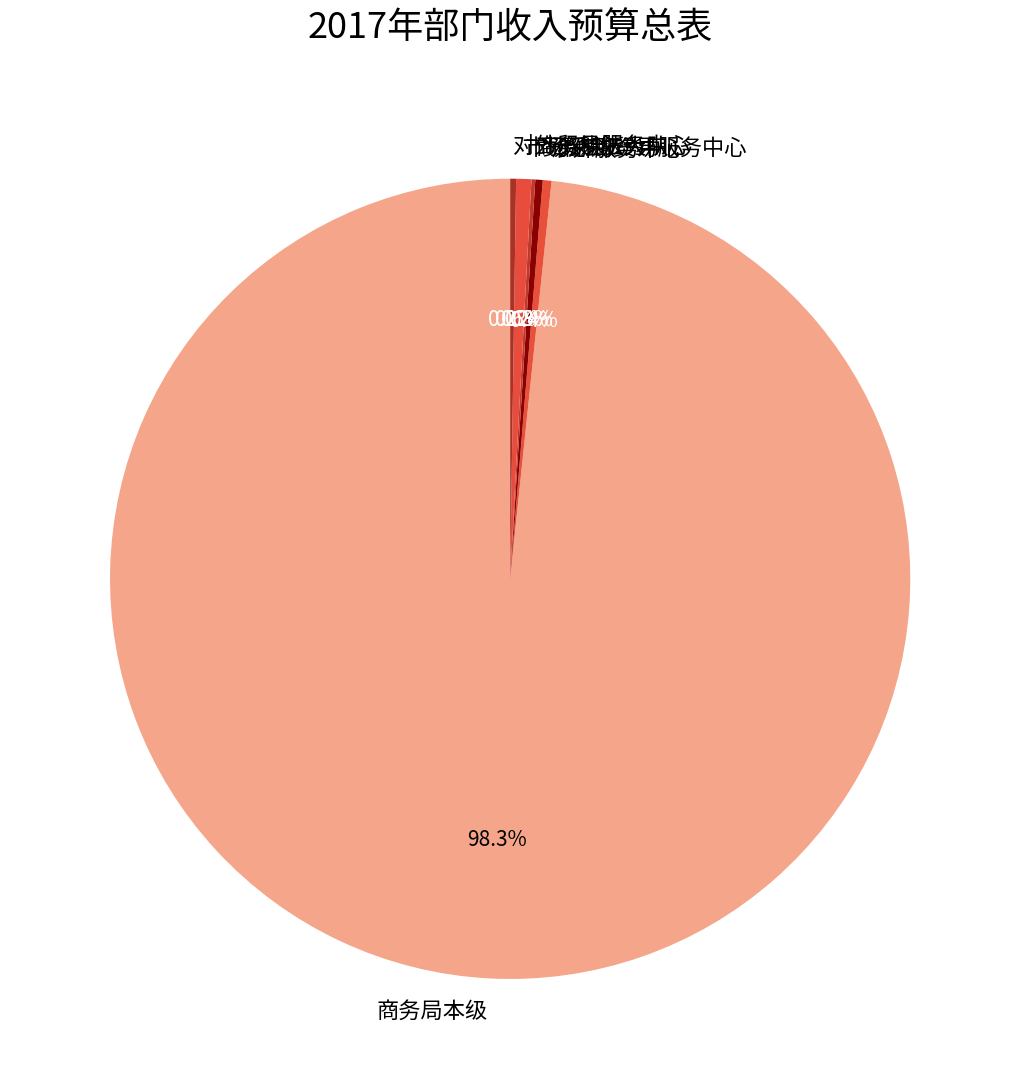

What percentage is NOT represented by 贸促会?

99.7%